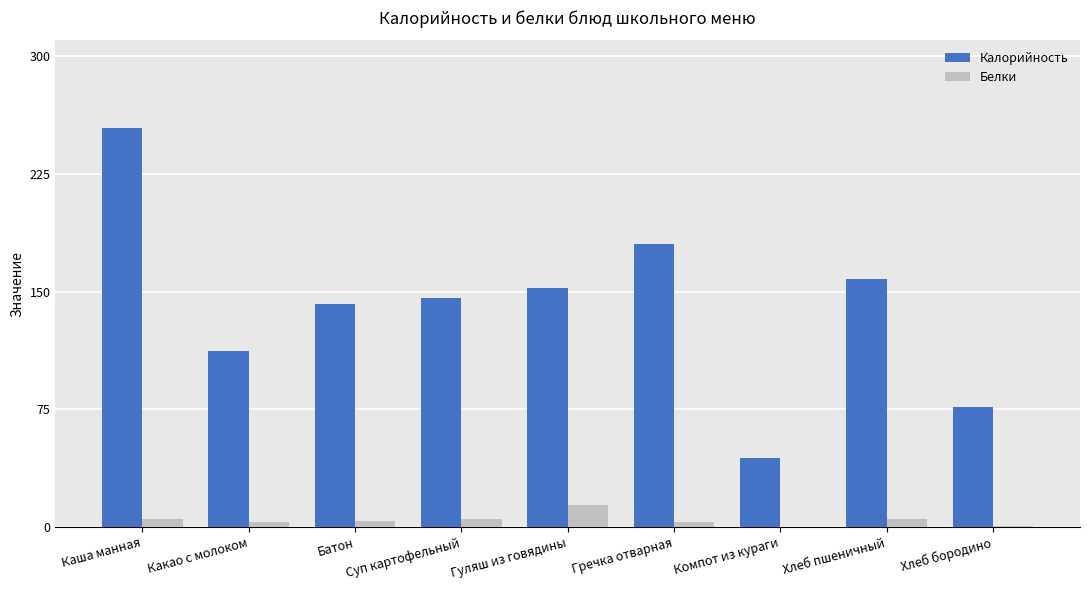

How many groups of bars are there?

9